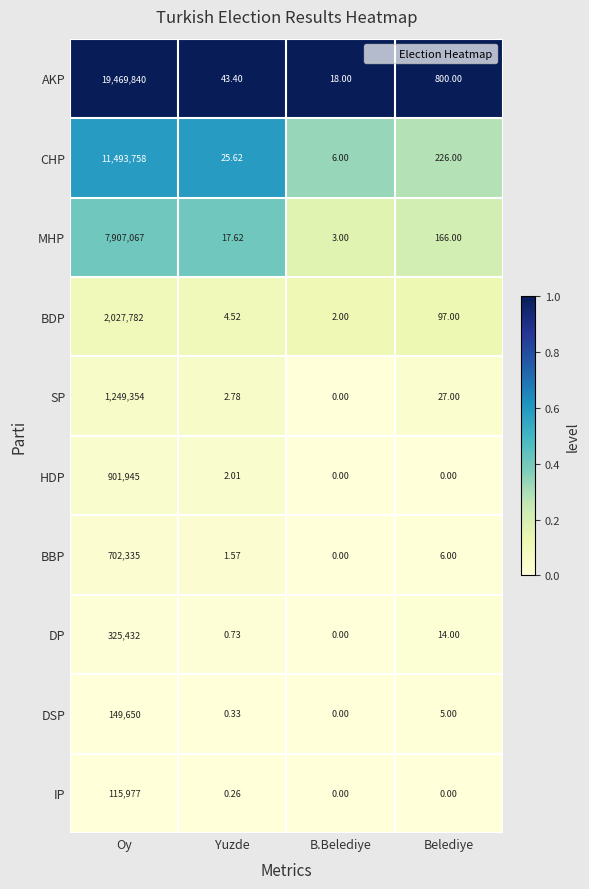

How many data points does each series have?

4